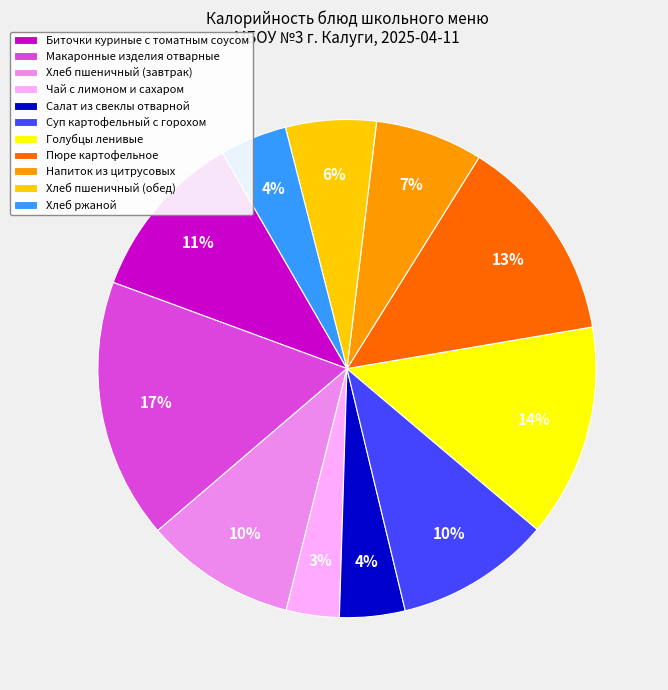

Is there a majority slice in this chart?

No